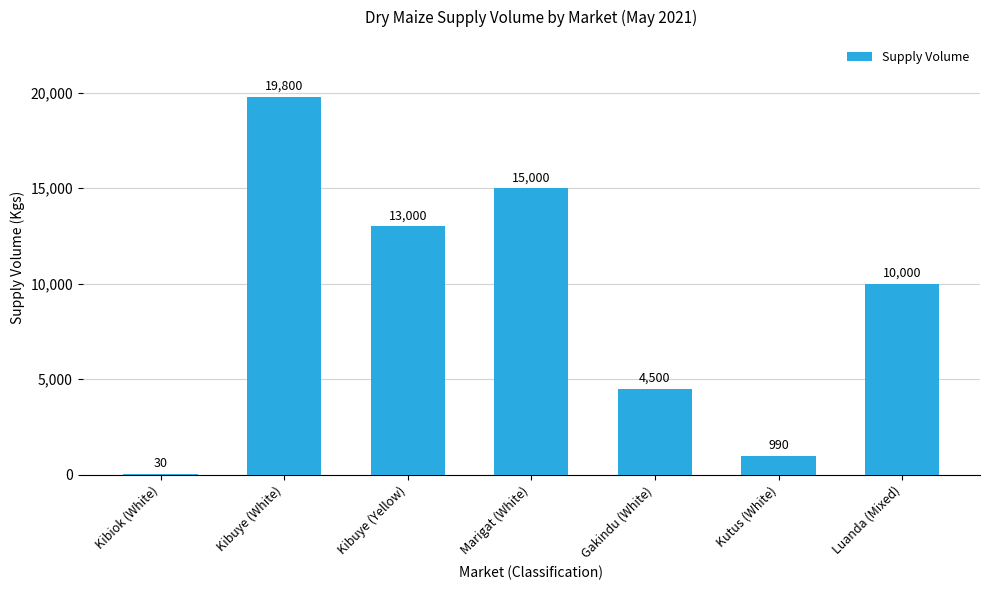

What is the change in value from Marigat (White) to Kutus (White)?

-14010